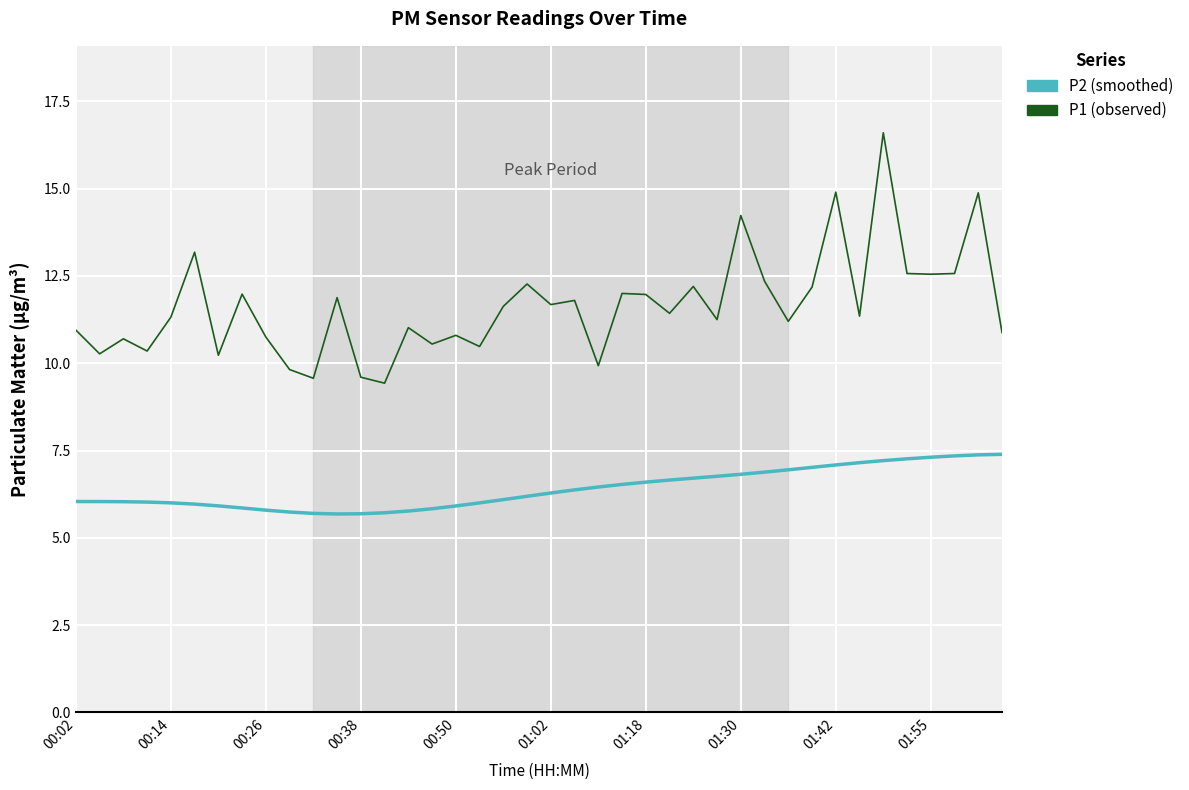

Does the chart have visible grid lines?

Yes